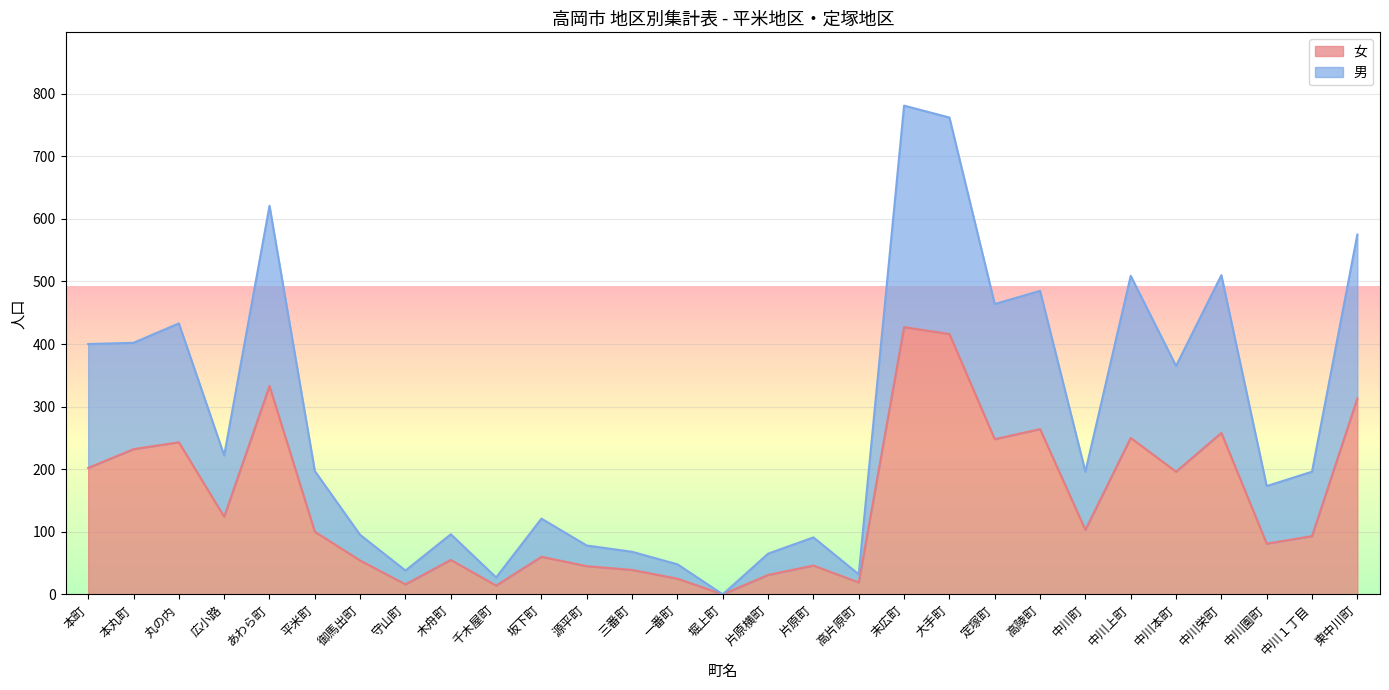

Count the number of categories in the chart.

29